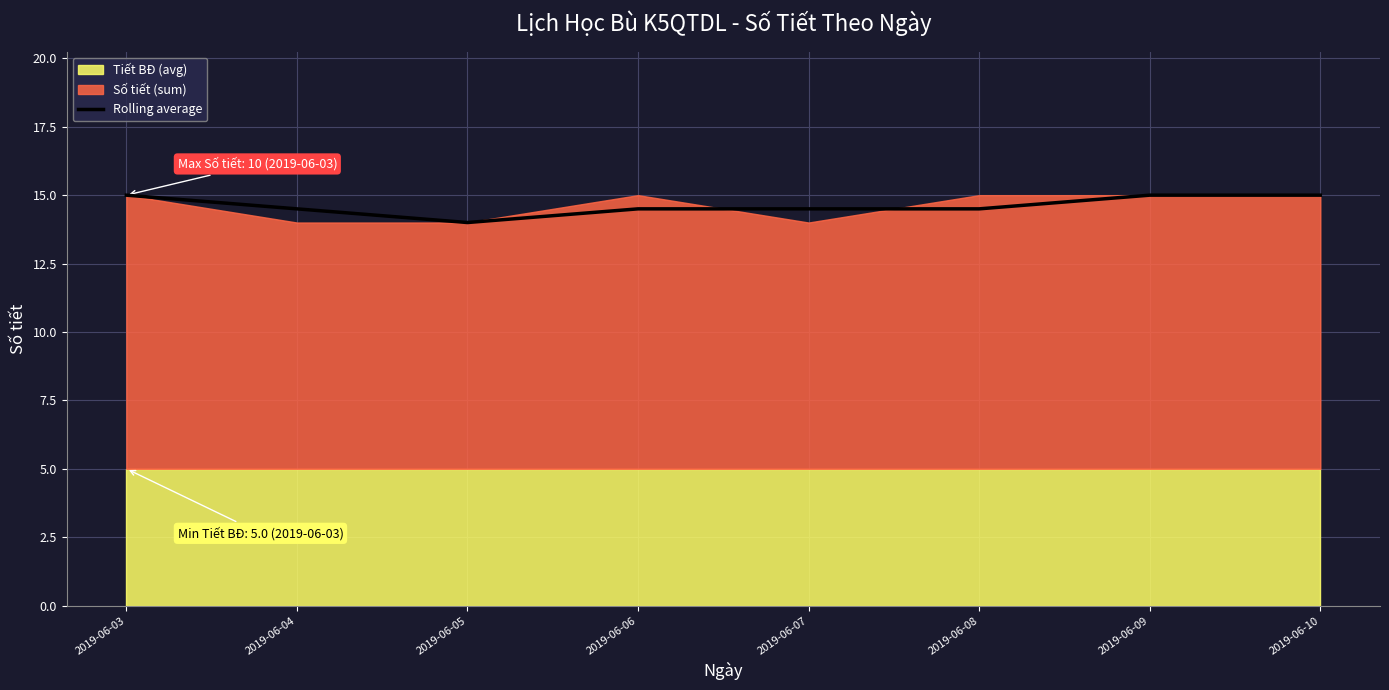

Does the chart have visible grid lines?

Yes